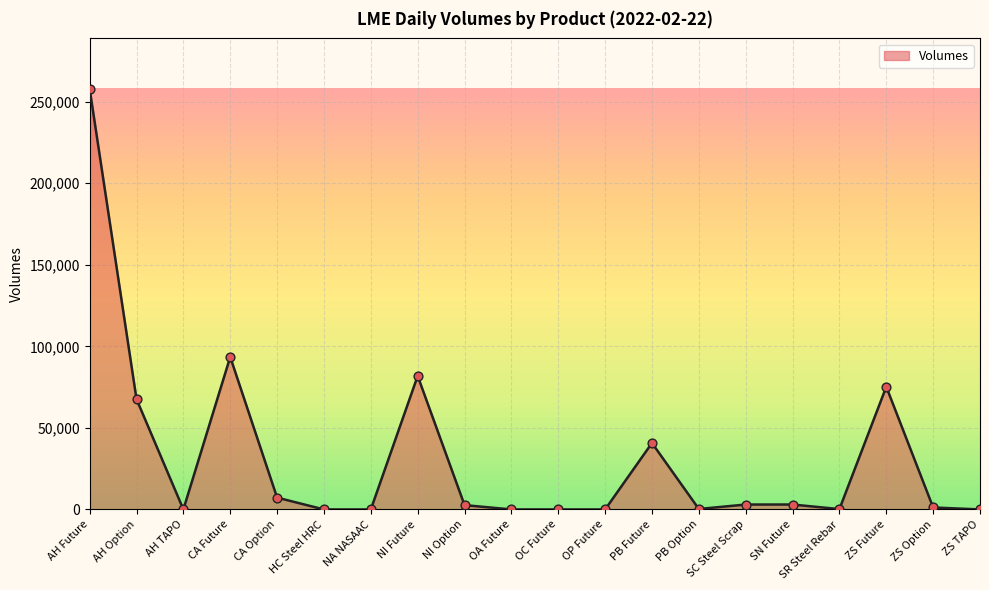

Which has a higher value, AH TAPO or CA Option?

CA Option